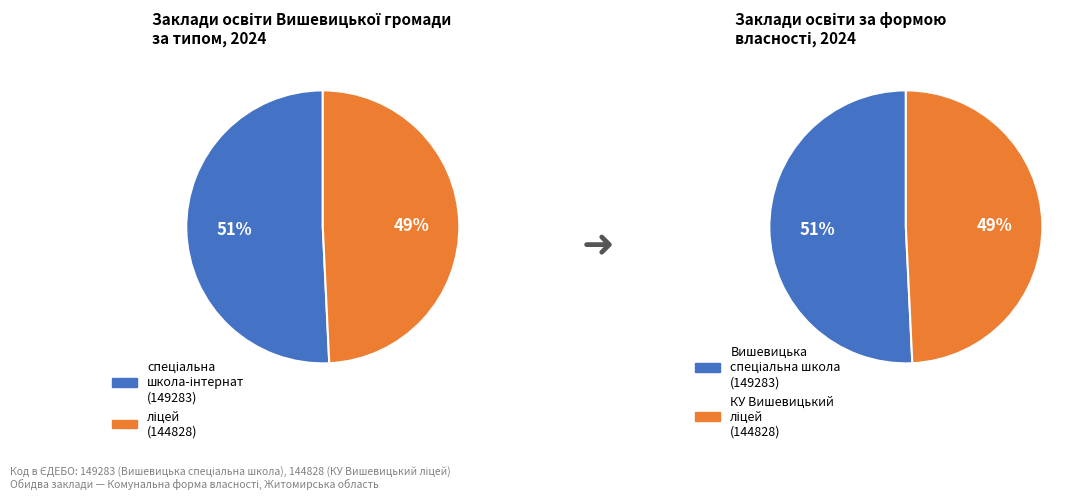

What percentage do КУ Вишевицький ліцей and Вишевицька спеціальна школа Житомирської обл. together represent?

100.0%